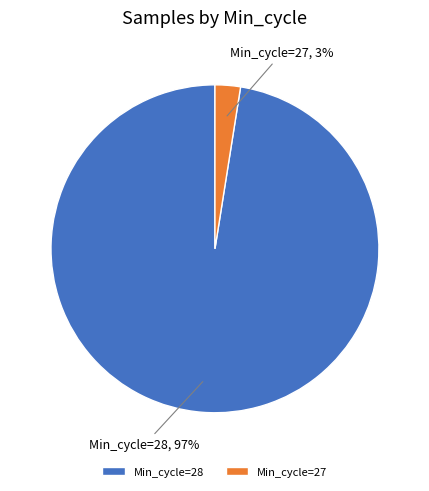

How many slices are in this pie chart?

2